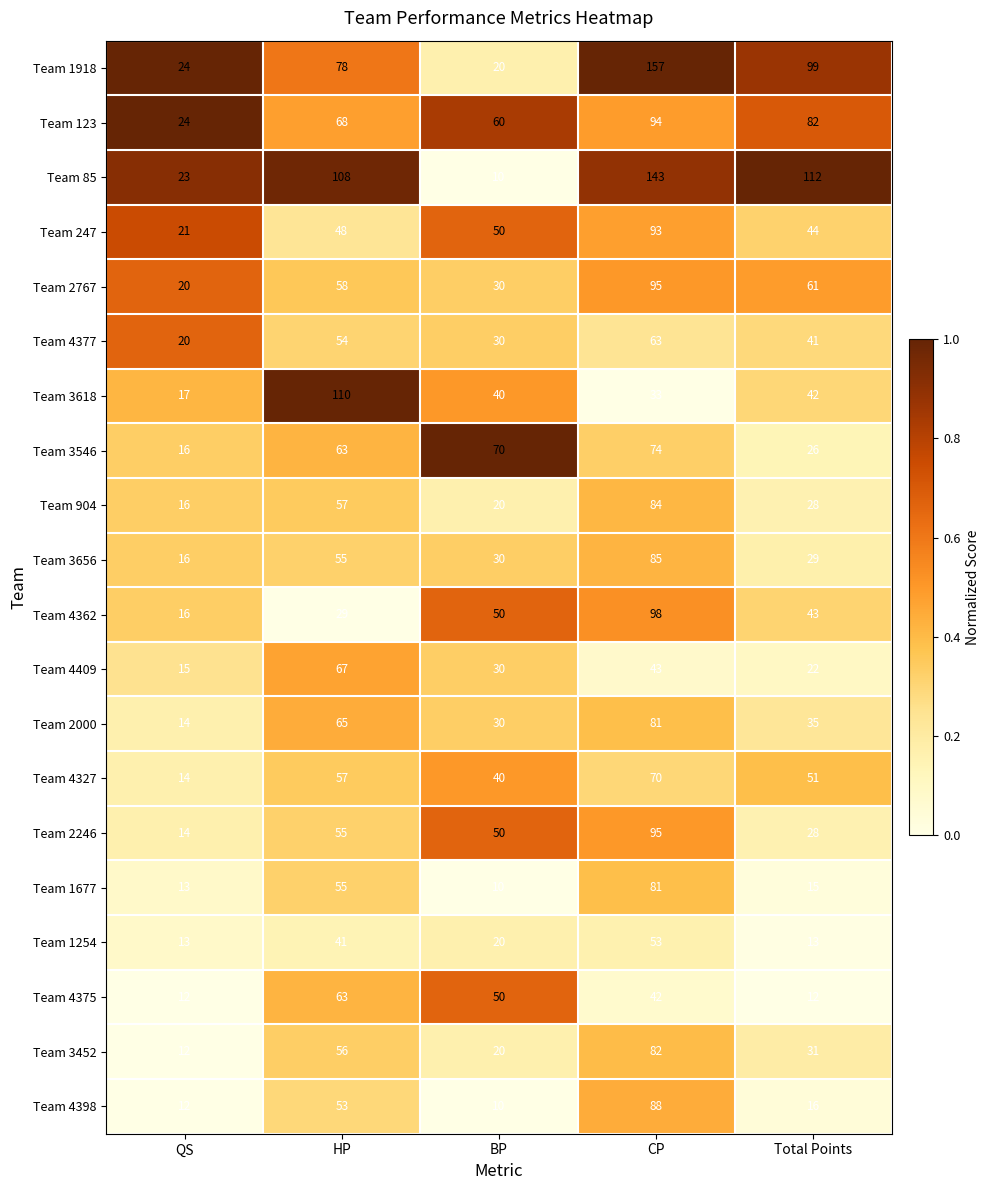

Between HP and BP, which series saw the biggest shift?

Team 85